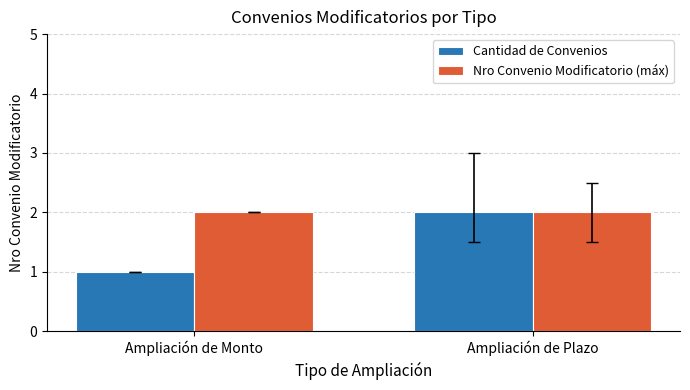

What is the spread (max minus min) of values at Ampliación de Monto?

1